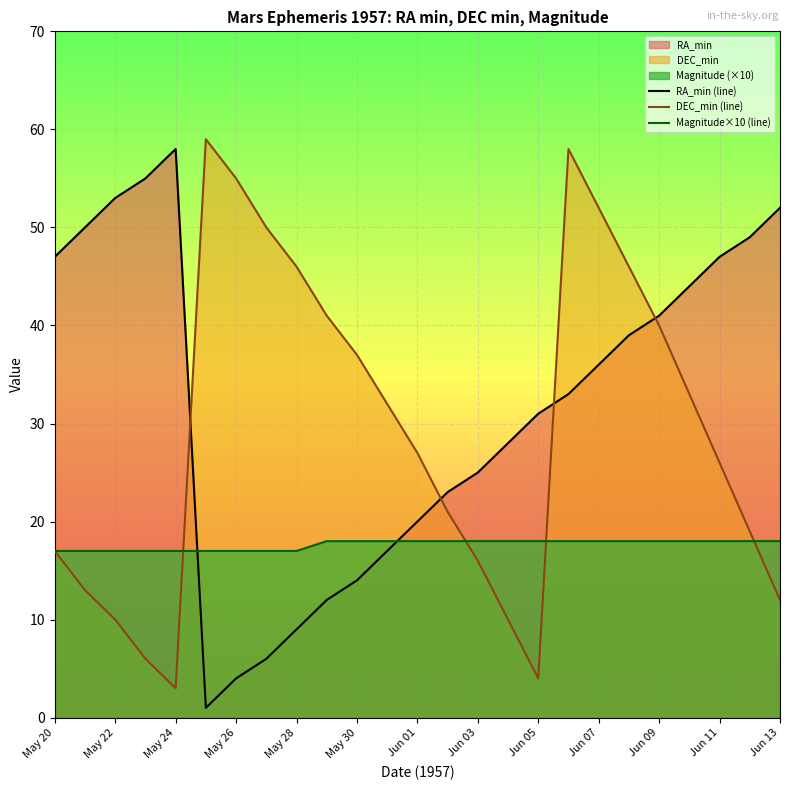

List the series in order of their overall mean, highest first.

RA_min (line), DEC_min (line), Magnitude×10 (line)